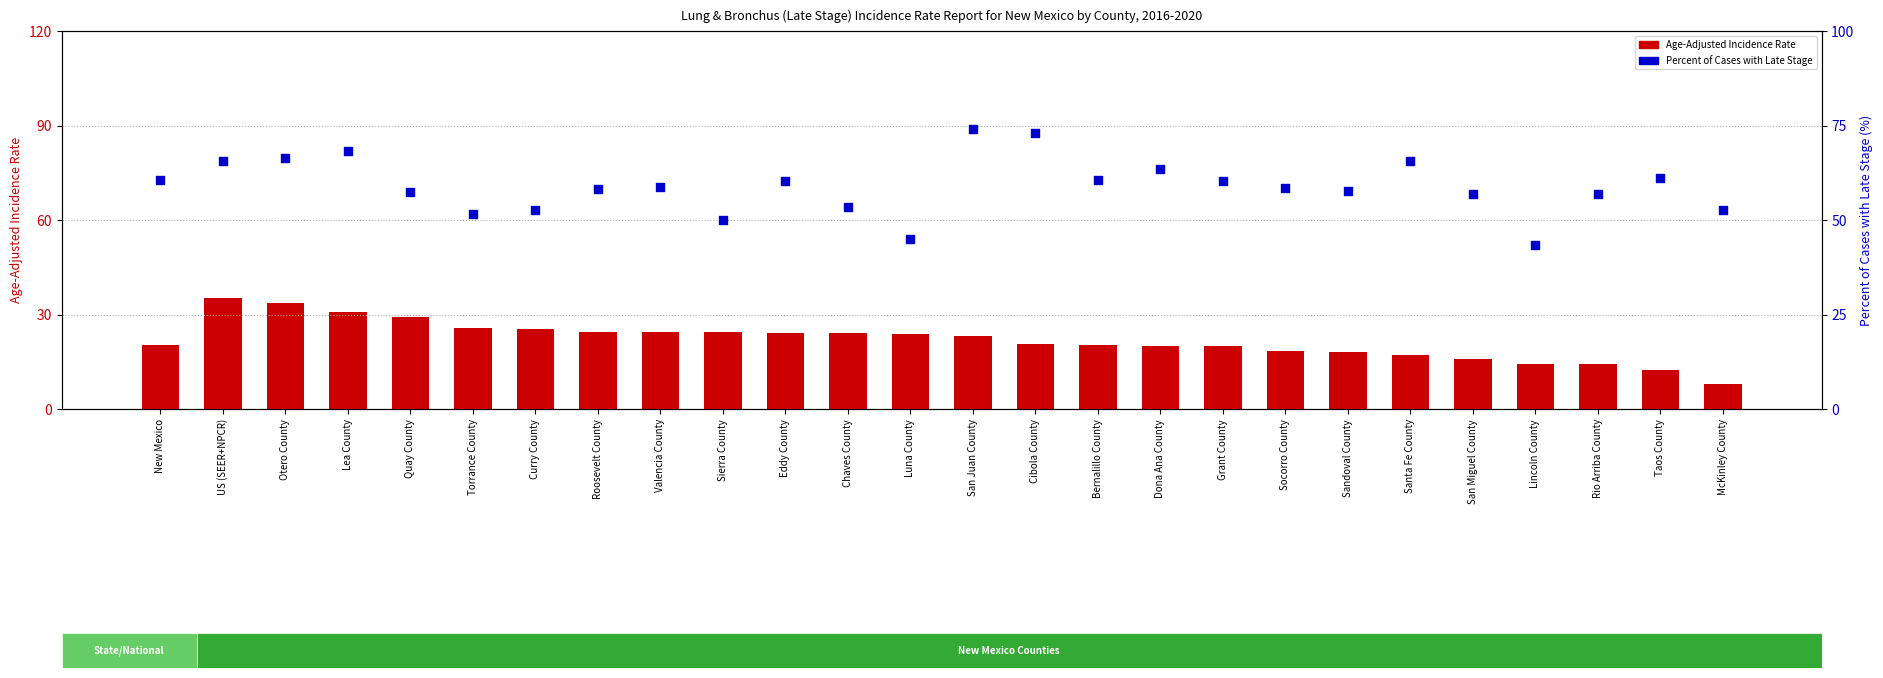

What is the total value across all series at Dona Ana County?

83.6